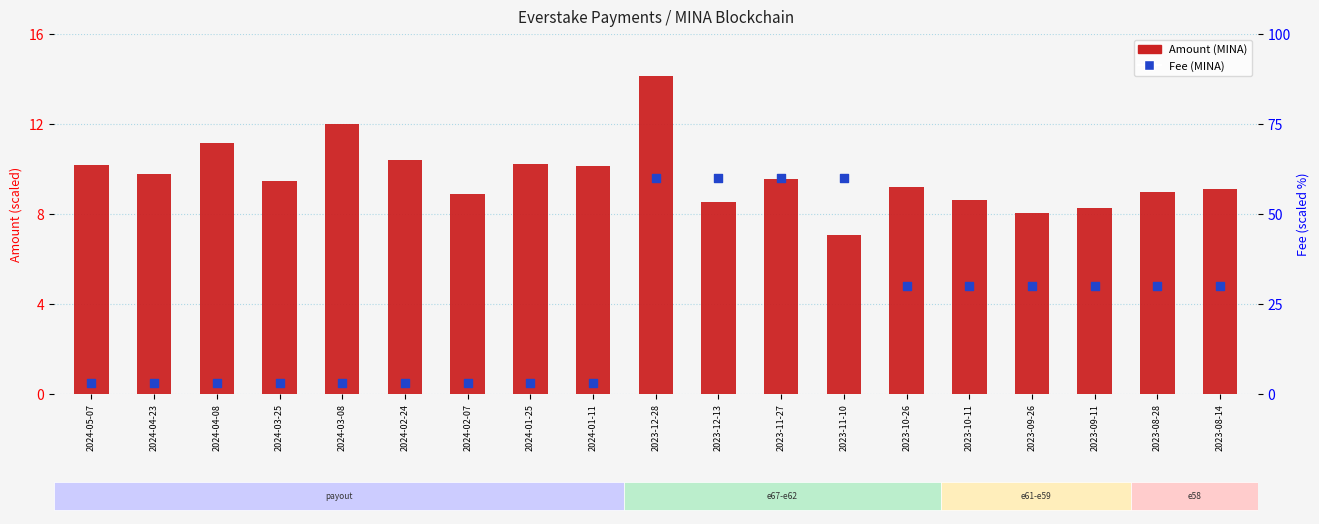

Which series has the widest spread of Y values?

Fee (scaled)